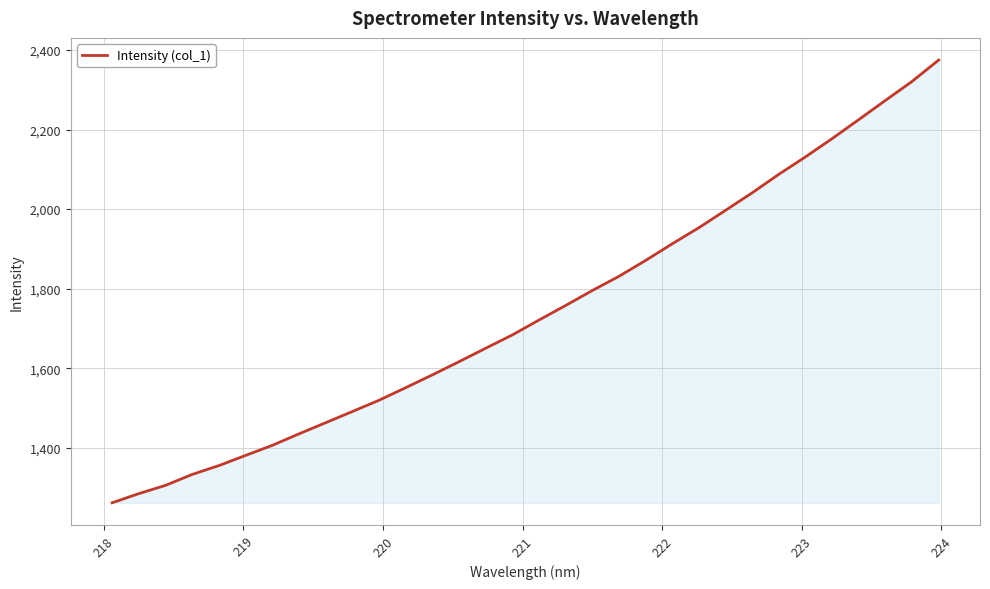

What is the minimum value shown in the chart?

1261.7